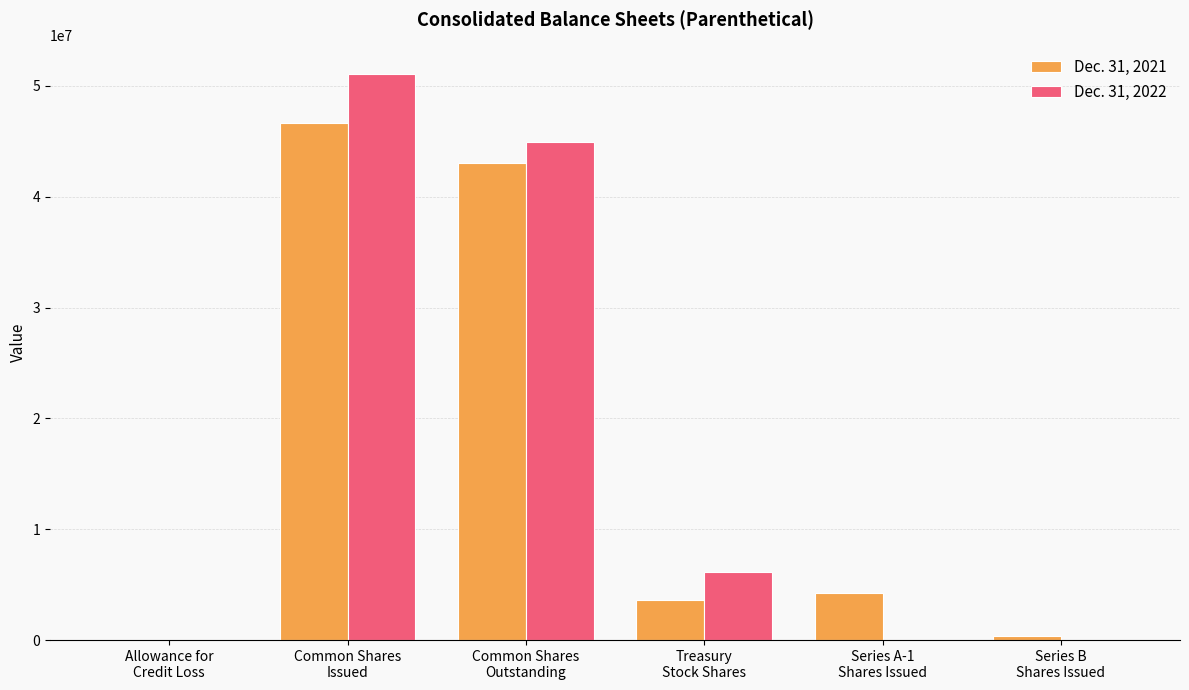

How many distinct data groups are displayed?

2